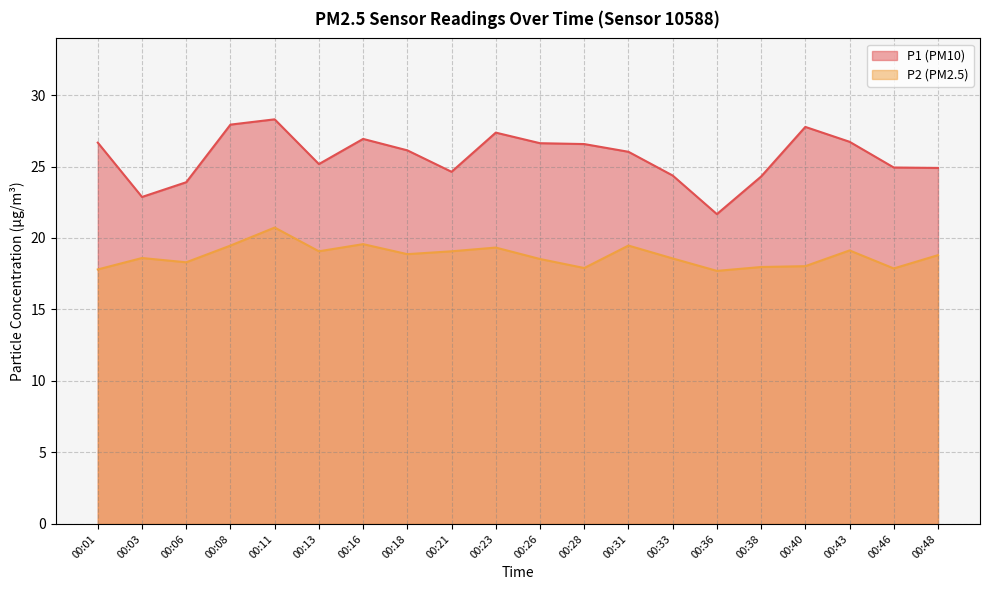

What is the sum of the P1 values at 00:21 and 00:43?

51.4